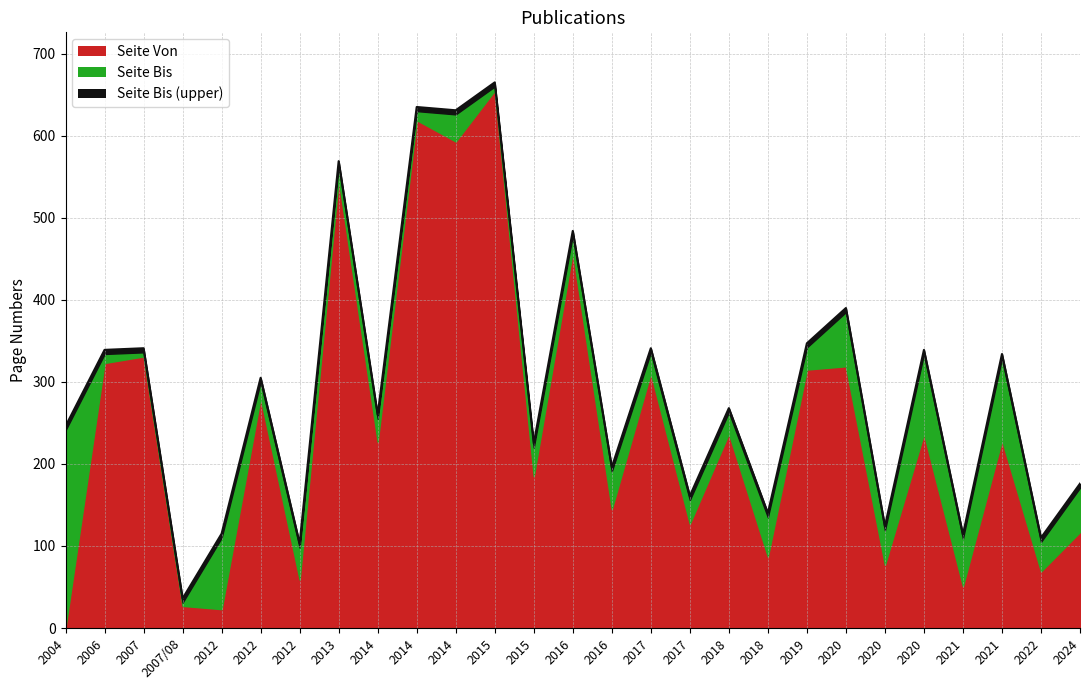

What is the sum of the values at 2007 and 2020?

731